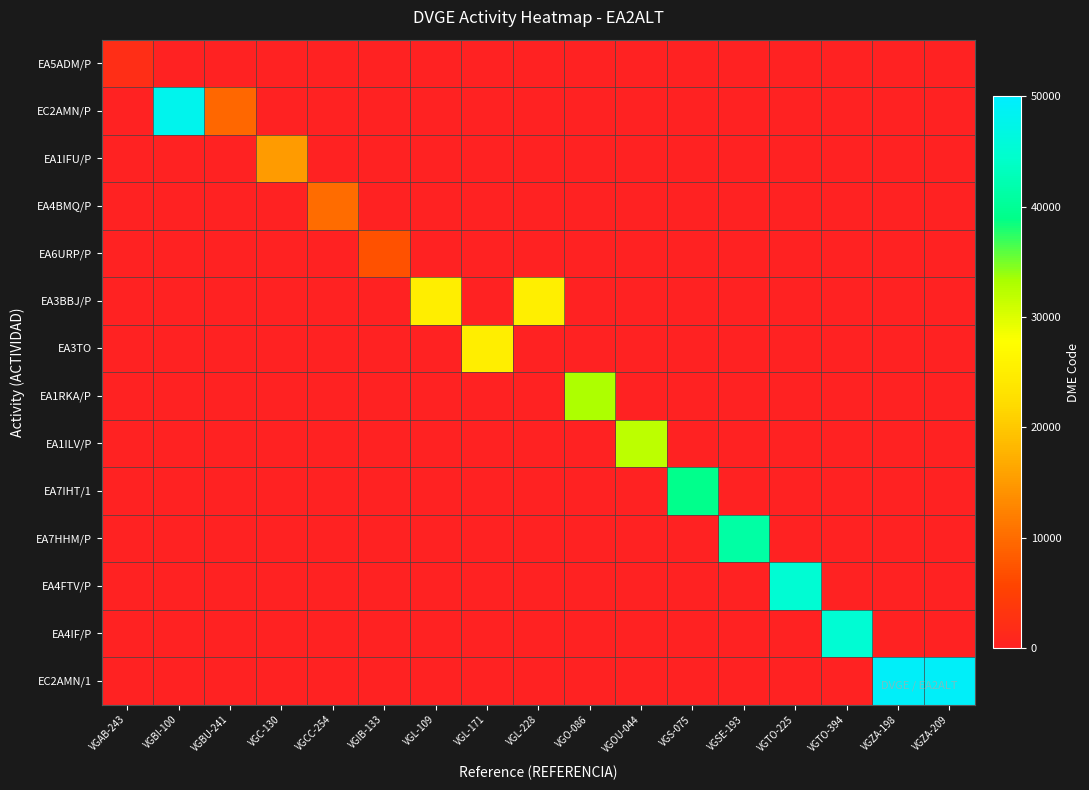

Which has a higher value, VGAB-243 or VGIB-133?

VGAB-243